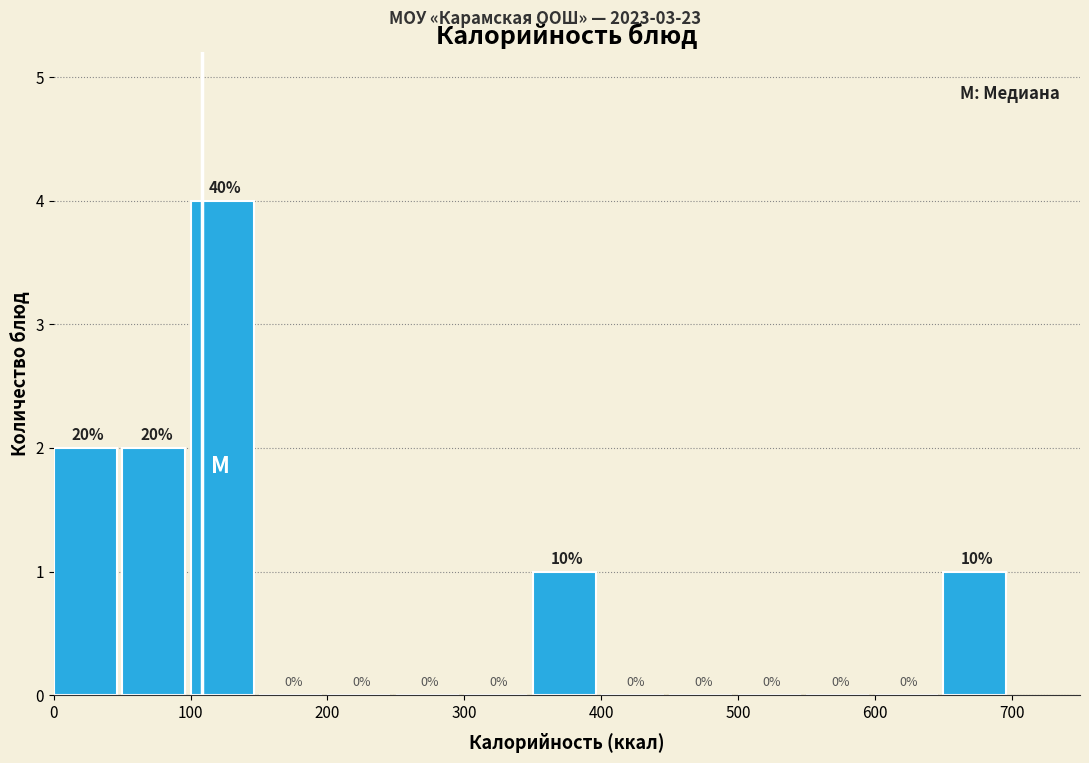

Over which range of the x-axis is the bar tallest?

100 to 150